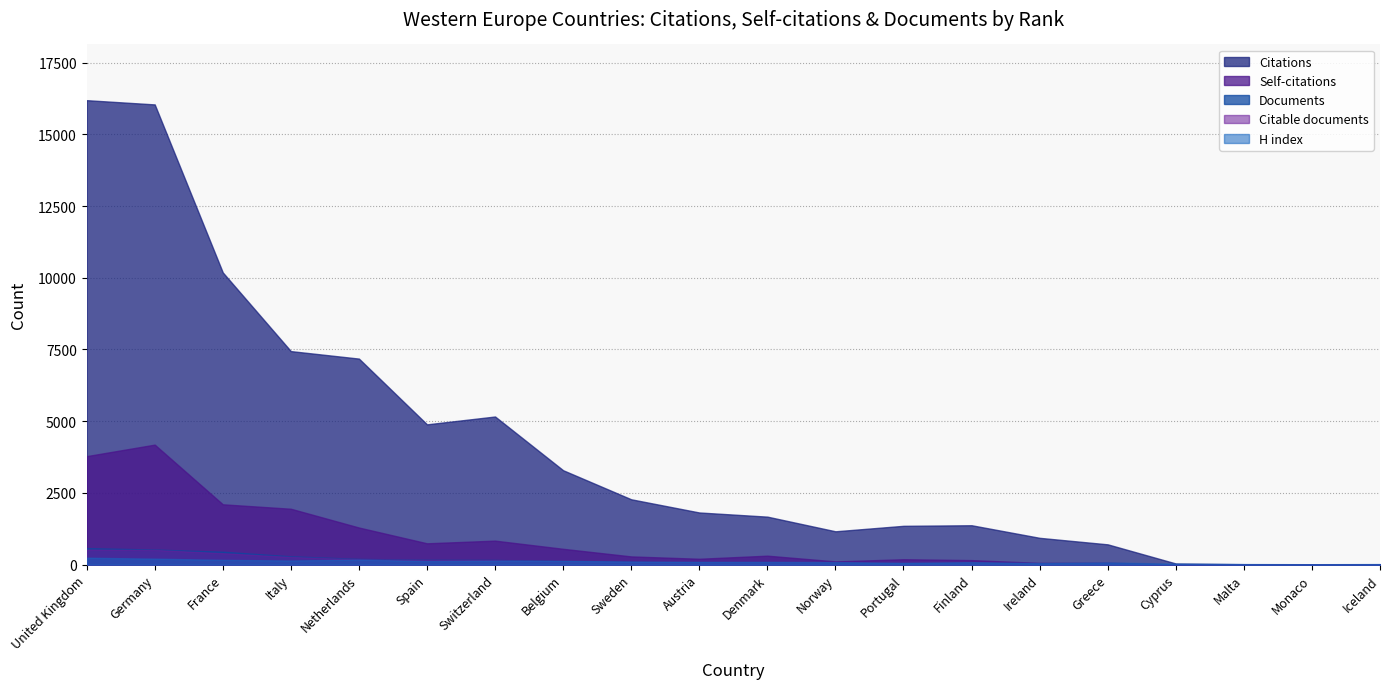

How many lines are shown in the chart?

5